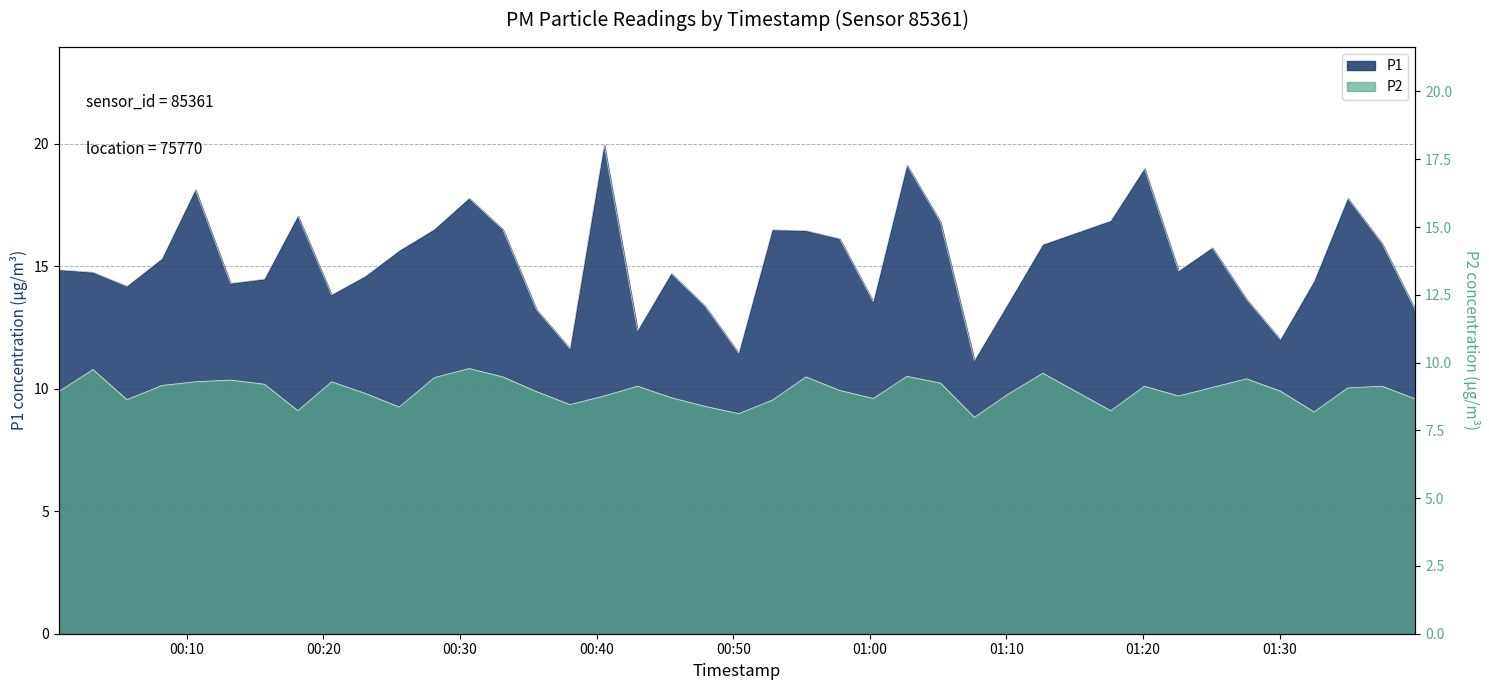

What is the difference between the maximum and minimum values in the P1 series?

8.8